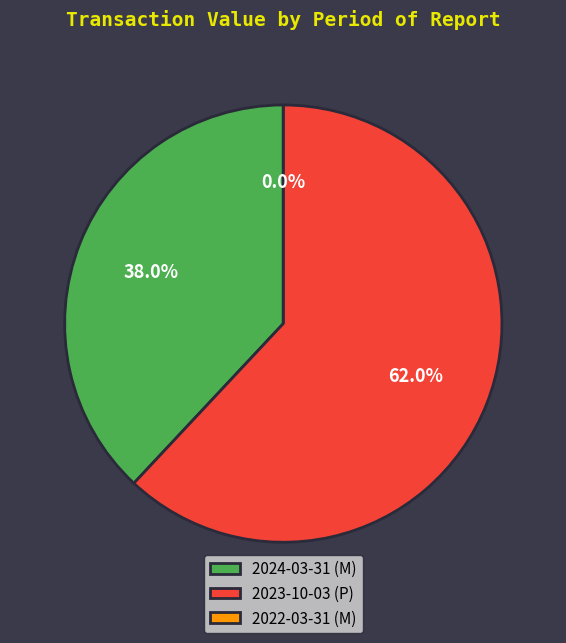

How many slices are in this pie chart?

3